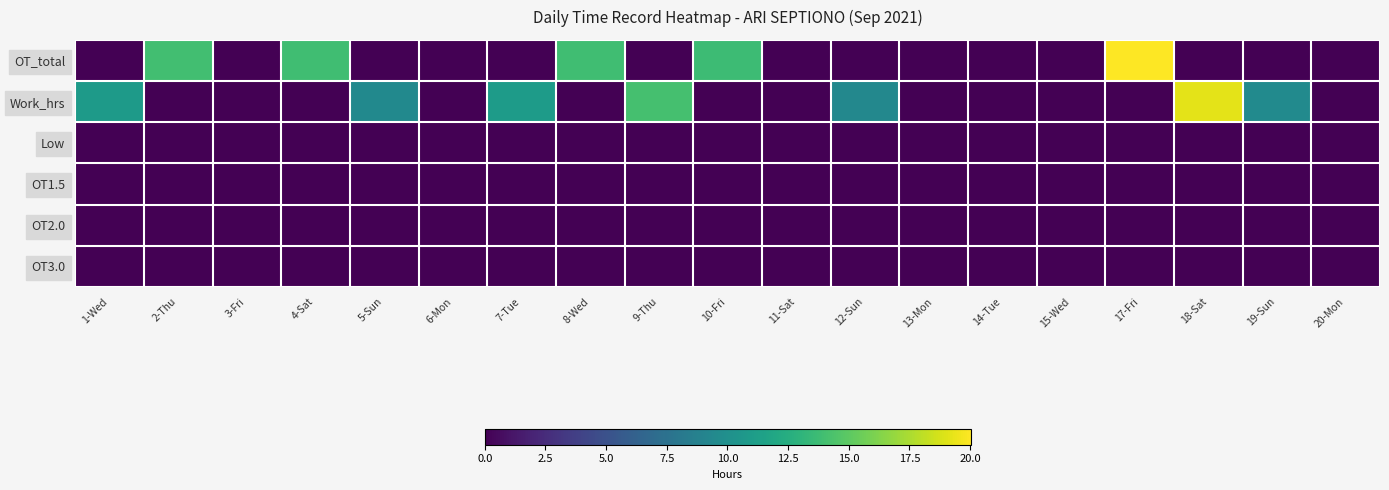

Reading left to right, transcribe all the data shown in this chart.

OT_total: 1-Wed=0.0	2-Thu=13.9	3-Fri=0.0	4-Sat=13.9	5-Sun=0.0	6-Mon=0.0	7-Tue=0.0	8-Wed=13.9	9-Thu=0.0	10-Fri=13.8	11-Sat=0.0	12-Sun=0.0	13-Mon=0.0	14-Tue=0.0	15-Wed=0.0	17-Fri=20.0	18-Sat=0.0	19-Sun=0.0	20-Mon=0.0
Work_hrs: 1-Wed=10.9	2-Thu=0.0	3-Fri=0.0	4-Sat=0.0	5-Sun=9.5	6-Mon=0.0	7-Tue=11.0	8-Wed=0.0	9-Thu=14.1	10-Fri=0.0	11-Sat=0.0	12-Sun=9.3	13-Mon=0.0	14-Tue=0.0	15-Wed=0.0	17-Fri=0.0	18-Sat=19.2	19-Sun=9.6	20-Mon=0.0
Low: 1-Wed=0.0	2-Thu=0.0	3-Fri=0.0	4-Sat=0.0	5-Sun=0.0	6-Mon=0.0	7-Tue=0.0	8-Wed=0.0	9-Thu=0.0	10-Fri=0.0	11-Sat=0.0	12-Sun=0.0	13-Mon=0.0	14-Tue=0.0	15-Wed=0.0	17-Fri=0.0	18-Sat=0.0	19-Sun=0.0	20-Mon=0.0
OT1.5: 1-Wed=0.0	2-Thu=0.0	3-Fri=0.0	4-Sat=0.0	5-Sun=0.0	6-Mon=0.0	7-Tue=0.0	8-Wed=0.0	9-Thu=0.0	10-Fri=0.0	11-Sat=0.0	12-Sun=0.0	13-Mon=0.0	14-Tue=0.0	15-Wed=0.0	17-Fri=0.0	18-Sat=0.0	19-Sun=0.0	20-Mon=0.0
OT2.0: 1-Wed=0.0	2-Thu=0.0	3-Fri=0.0	4-Sat=0.0	5-Sun=0.0	6-Mon=0.0	7-Tue=0.0	8-Wed=0.0	9-Thu=0.0	10-Fri=0.0	11-Sat=0.0	12-Sun=0.0	13-Mon=0.0	14-Tue=0.0	15-Wed=0.0	17-Fri=0.0	18-Sat=0.0	19-Sun=0.0	20-Mon=0.0
OT3.0: 1-Wed=0.0	2-Thu=0.0	3-Fri=0.0	4-Sat=0.0	5-Sun=0.0	6-Mon=0.0	7-Tue=0.0	8-Wed=0.0	9-Thu=0.0	10-Fri=0.0	11-Sat=0.0	12-Sun=0.0	13-Mon=0.0	14-Tue=0.0	15-Wed=0.0	17-Fri=0.0	18-Sat=0.0	19-Sun=0.0	20-Mon=0.0